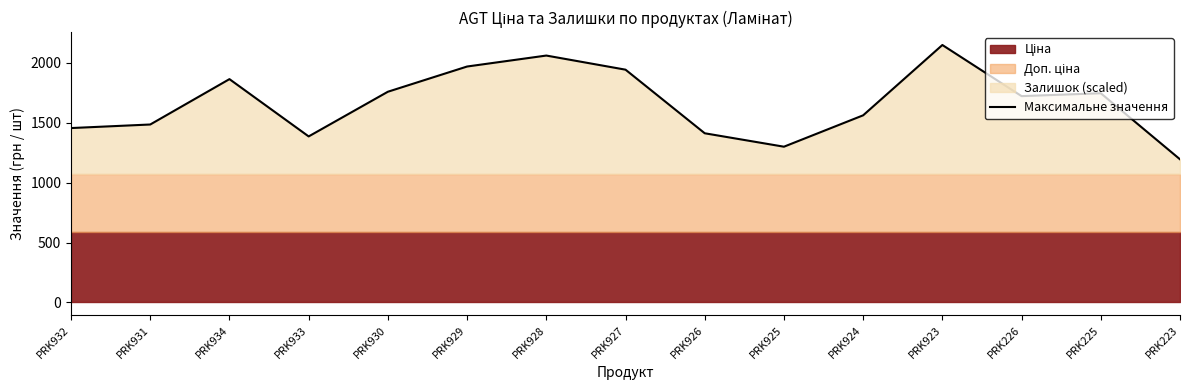

Rank the categories by value from lowest to highest.

PRK223, PRK925, PRK933, PRK926, PRK932, PRK931, PRK924, PRK226, PRK225, PRK930, PRK934, PRK927, PRK929, PRK928, PRK923